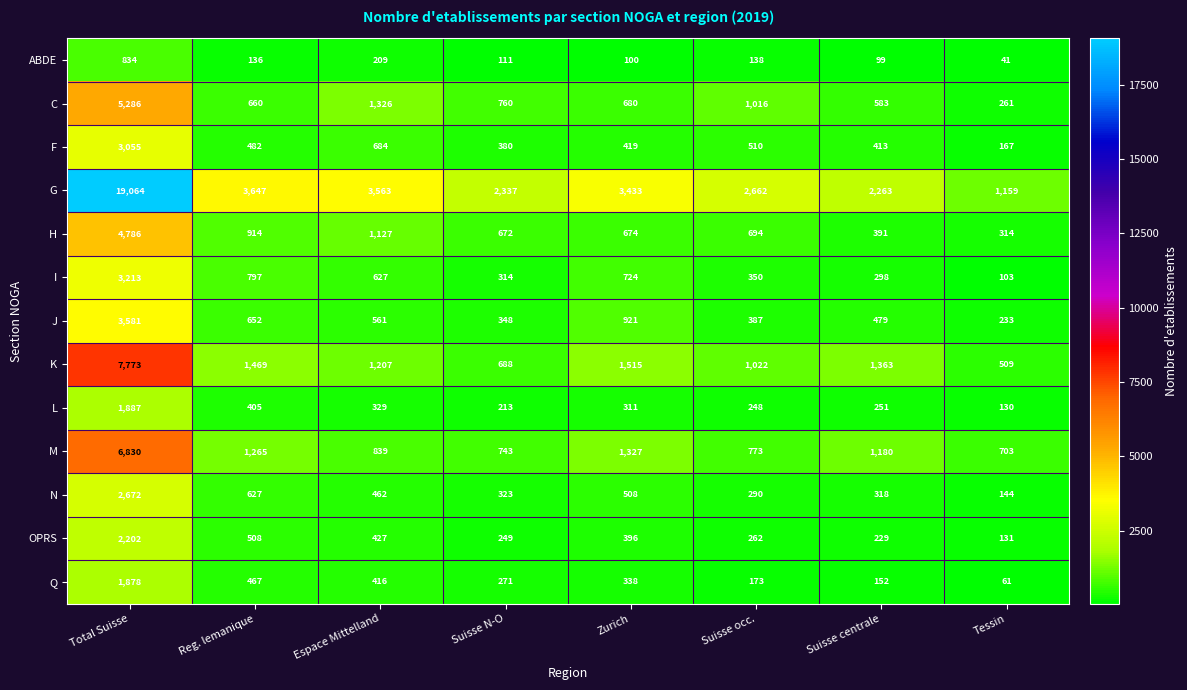

What is the difference between the second highest and minimum values in the Q series?

406